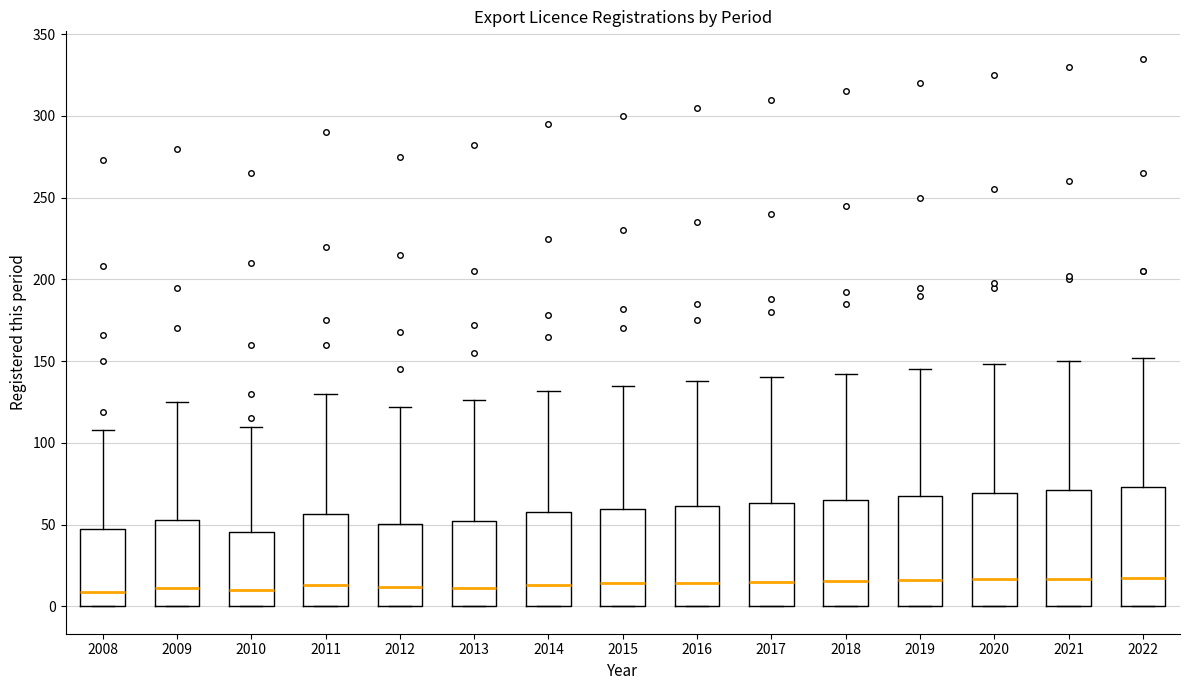

Reading left to right, read every box against the y-axis: the position of its median line, the range the box covers, and the ends of its whiskers. The values are not printed on the chart, so give them approximately, as read against the axis.

2008: median 10, box 0 to 45, whiskers 0 to 110
2009: median 10, box 0 to 55, whiskers 0 to 125
2010: median 10, box 0 to 45, whiskers 0 to 110
2011: median 15, box 0 to 55, whiskers 0 to 130
2012: median 10, box 0 to 50, whiskers 0 to 120
2013: median 10, box 0 to 55, whiskers 0 to 125
2014: median 15, box 0 to 60, whiskers 0 to 130
2015: median 15, box 0 to 60, whiskers 0 to 135
2016: median 15, box 0 to 60, whiskers 0 to 140
2017: median 15, box 0 to 65, whiskers 0 to 140
2018: median 15, box 0 to 65, whiskers 0 to 140
2019: median 15, box 0 to 65, whiskers 0 to 145
2020: median 15, box 0 to 70, whiskers 0 to 150
2021: median 15, box 0 to 70, whiskers 0 to 150
2022: median 20, box 0 to 75, whiskers 0 to 150